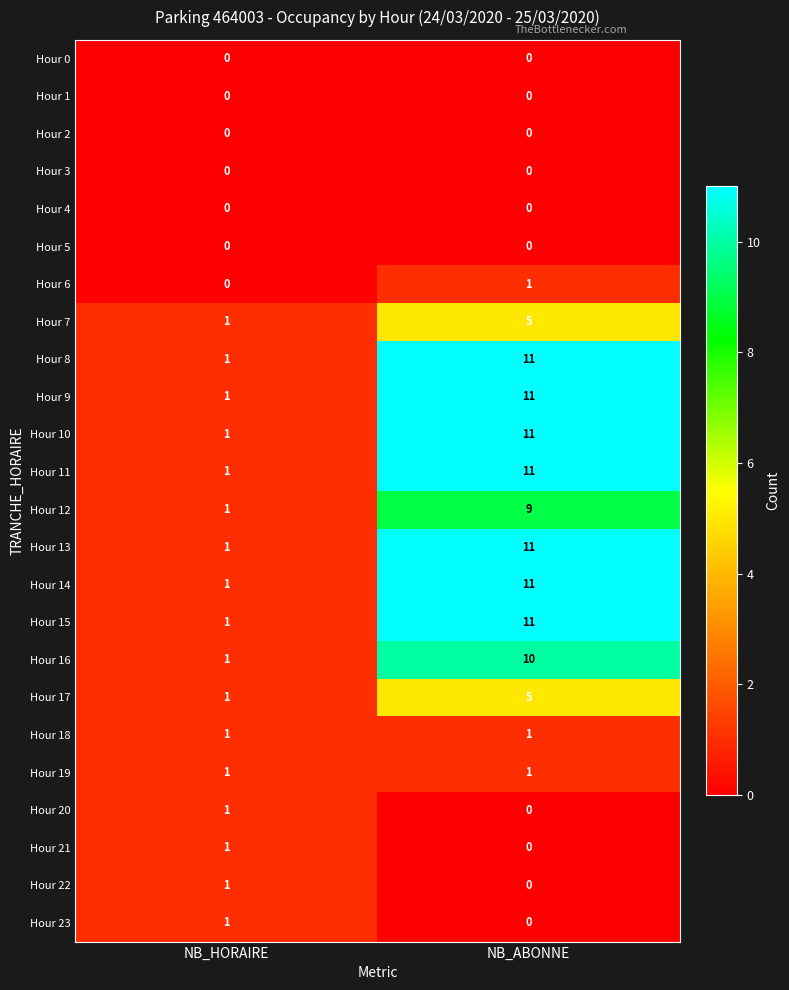

What is the average value of the Hour 12 series?

5